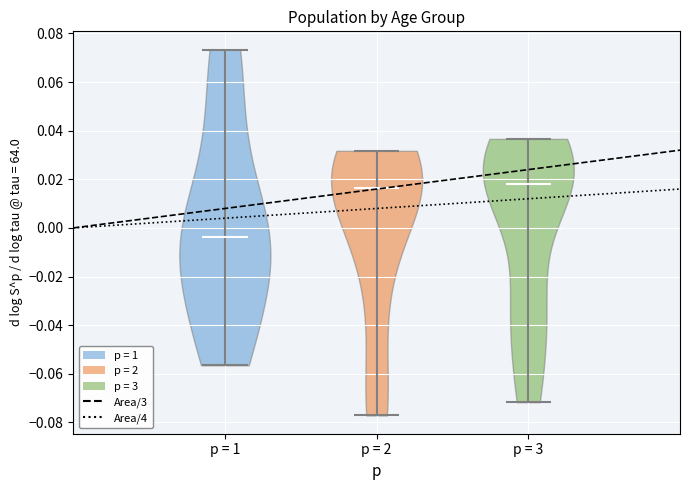

Which violin has the lowest median line?

p = 1